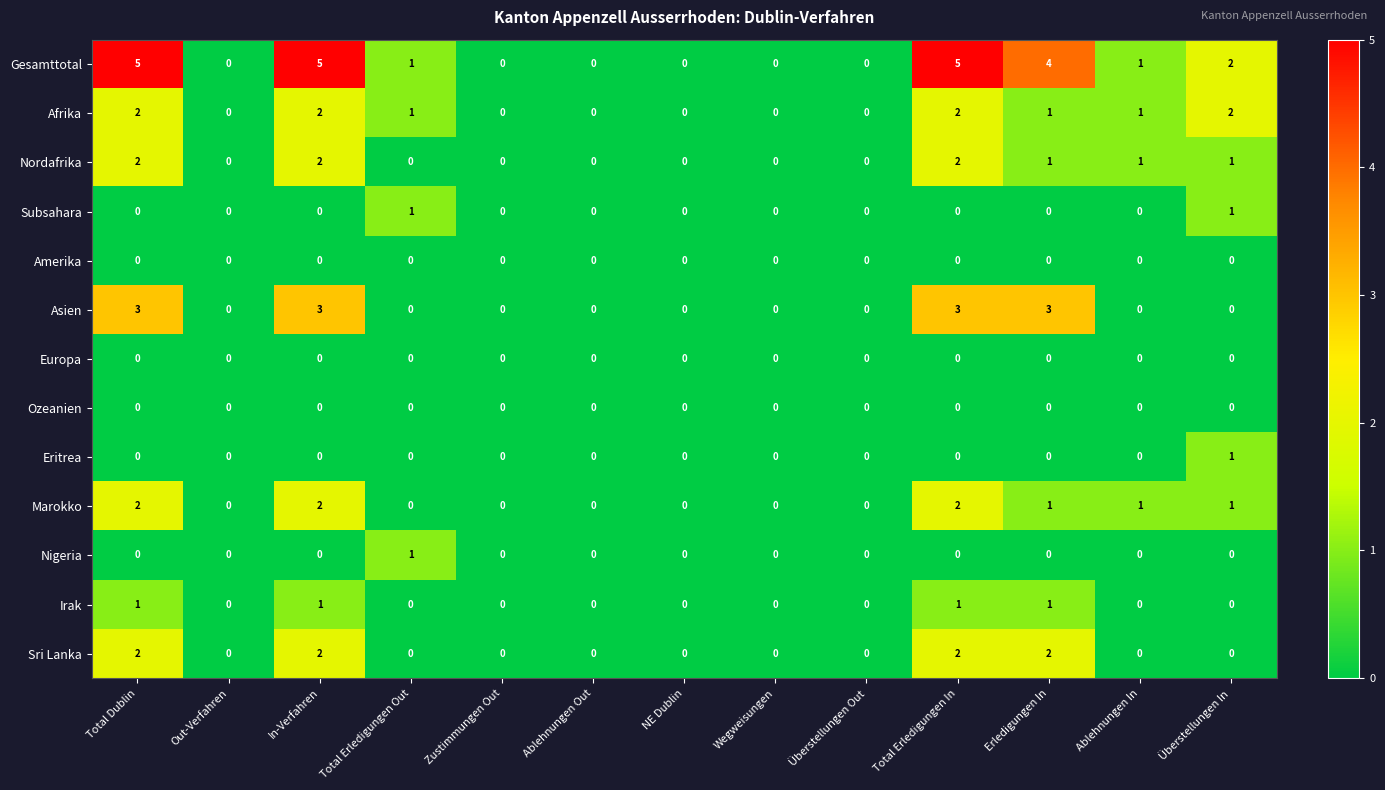

Which series has the widest spread of values?

Gesamttotal